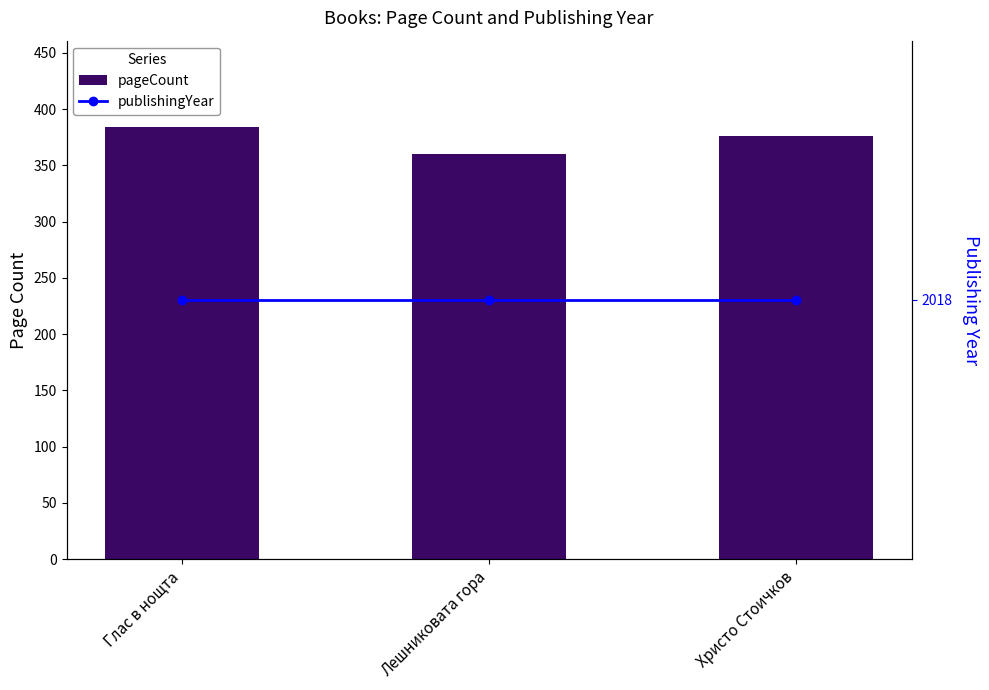

At which label does pageCount reach its peak?

Глас в нощта